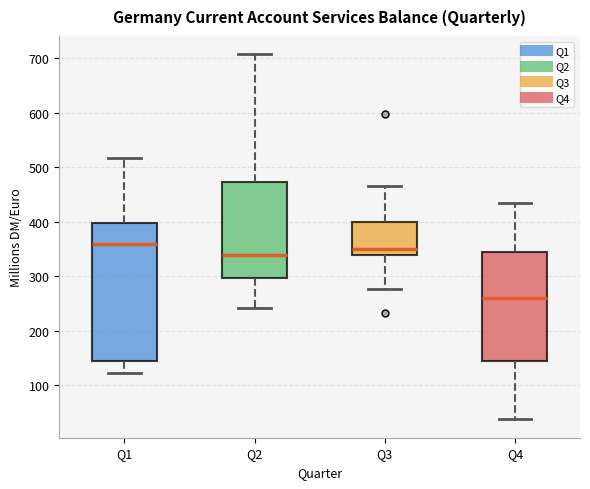

Where does the upper whisker of the box for Q1 end on the y-axis? The values are not printed on the chart, so give them approximately, as read against the axis.

520